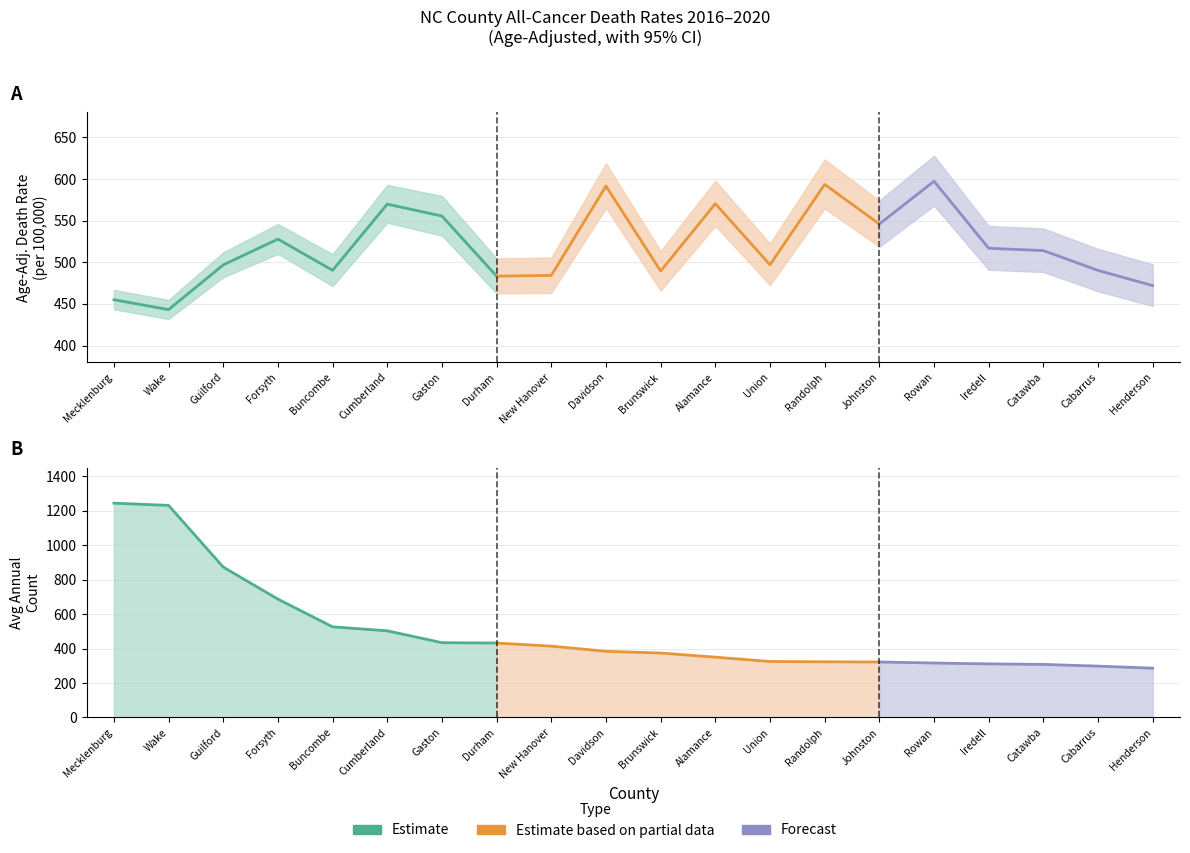

What is the minimum value shown in the chart?

286.0